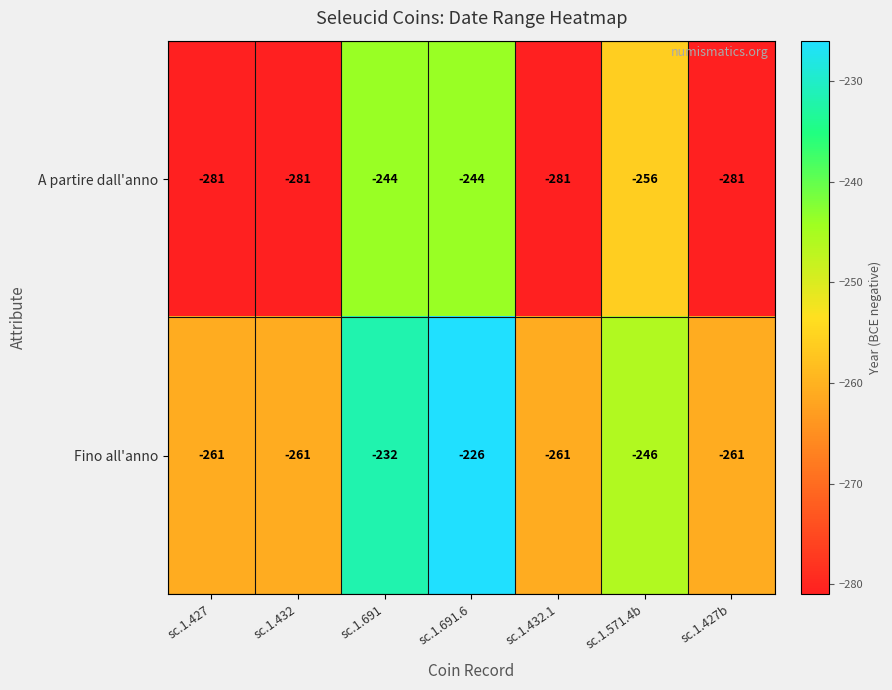

Reading right to left, list all the values displayed in this chart.

A partire dall'anno: -281	-256	-281	-244	-244	-281	-281
Fino all'anno: -261	-246	-261	-226	-232	-261	-261